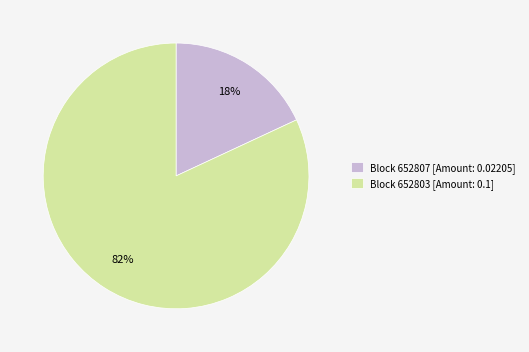

What percentage is the Block 652803 [Amount: 0.1] slice, to the nearest percent?

82%